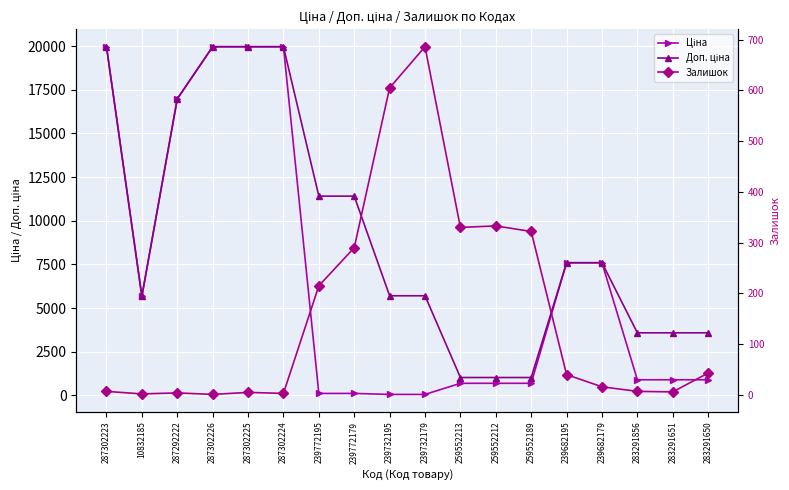

List the series in order of their overall mean, highest first.

Доп. ціна, Ціна, Залишок